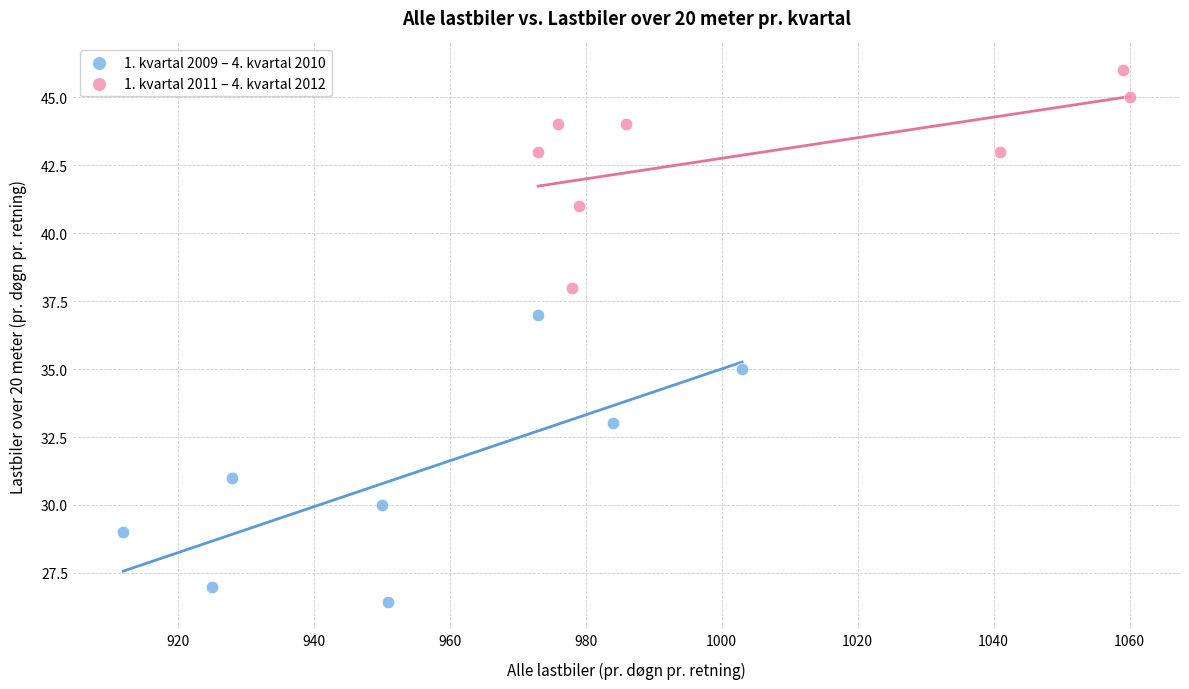

What are all the series names shown in the legend?

1. kvartal 2009 – 4. kvartal 2010, 1. kvartal 2011 – 4. kvartal 2012